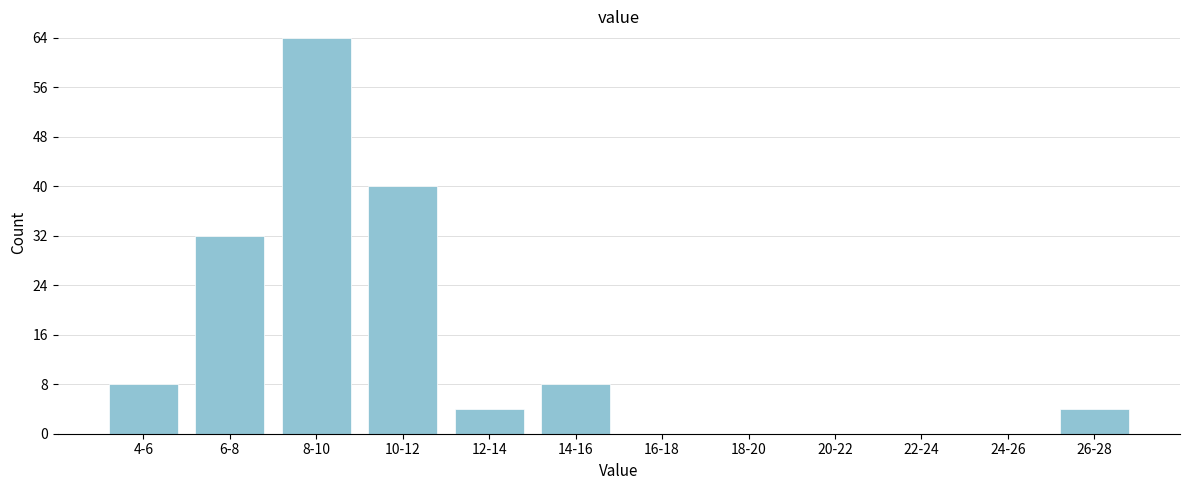

Reading right to left, what are all the values shown in this chart?

26-28=4	24-26=0	22-24=0	20-22=0	18-20=0	16-18=0	14-16=8	12-14=4	10-12=40	8-10=64	6-8=32	4-6=8